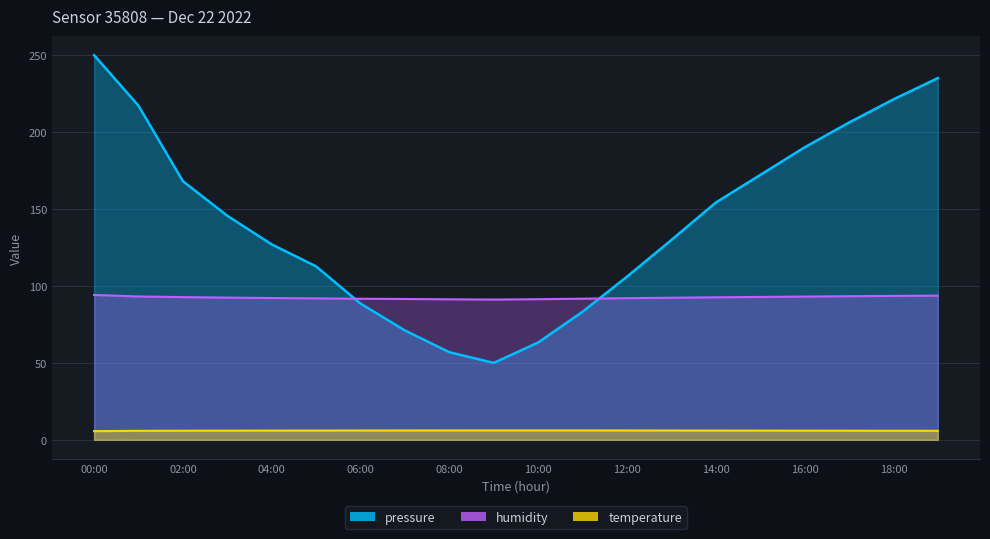

What are all the series names shown in the legend?

pressure, humidity, temperature